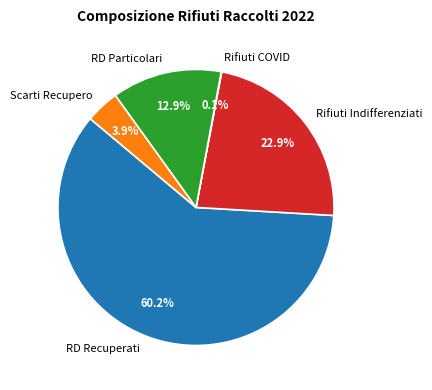

Which slice is the largest?

RD Recuperati